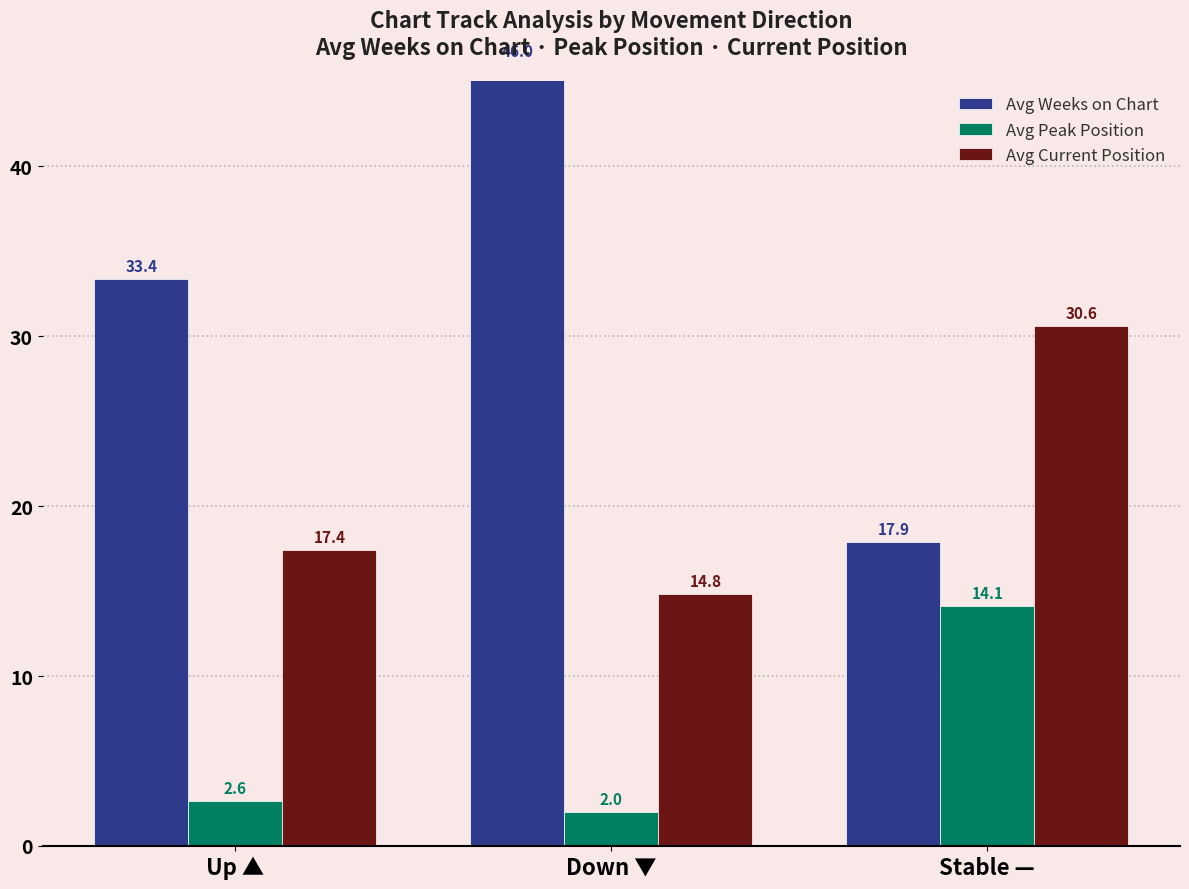

At which label is Avg Weeks on Chart closest to 31?

Up ▲